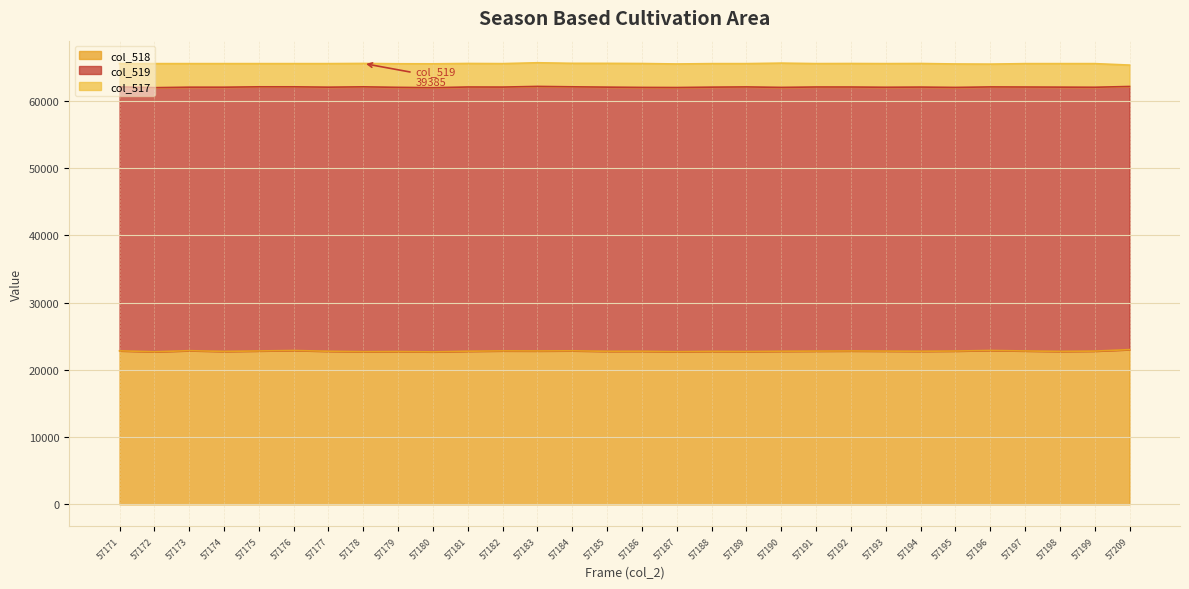

What is the average value of the col_519 series?

39261